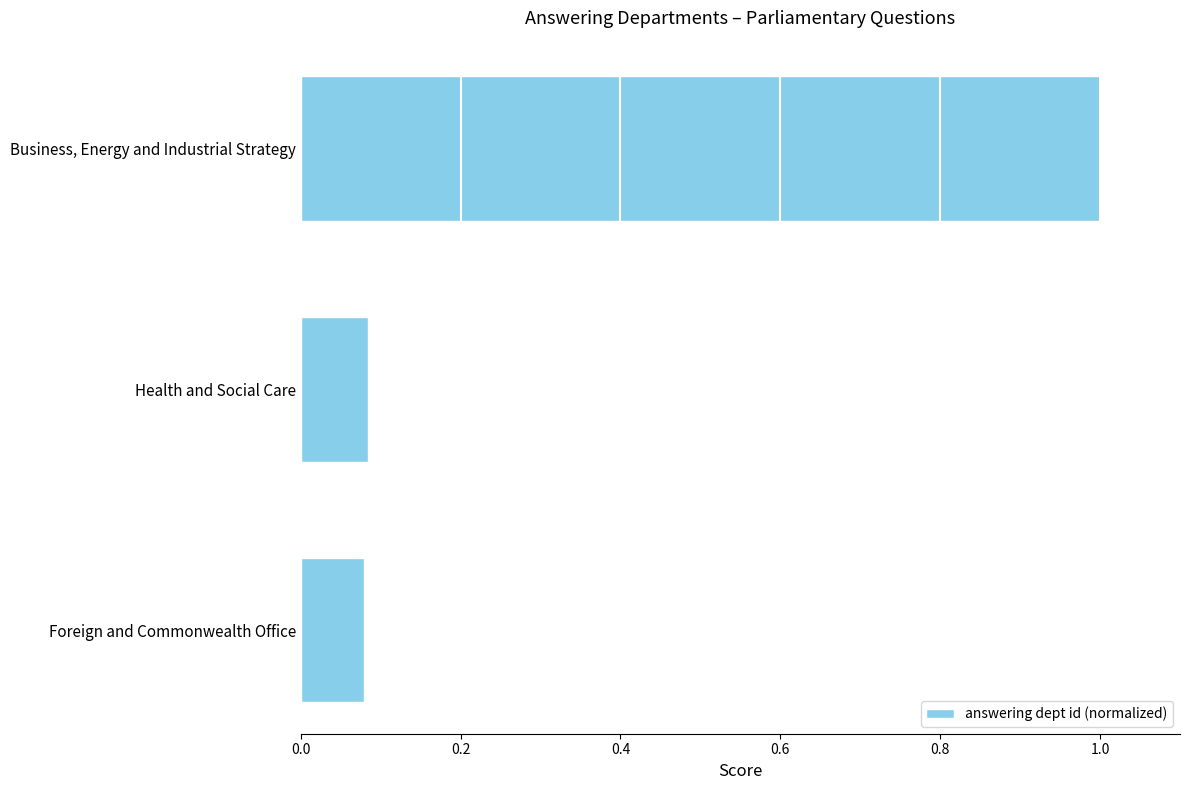

What is the sum of all values?

1.2